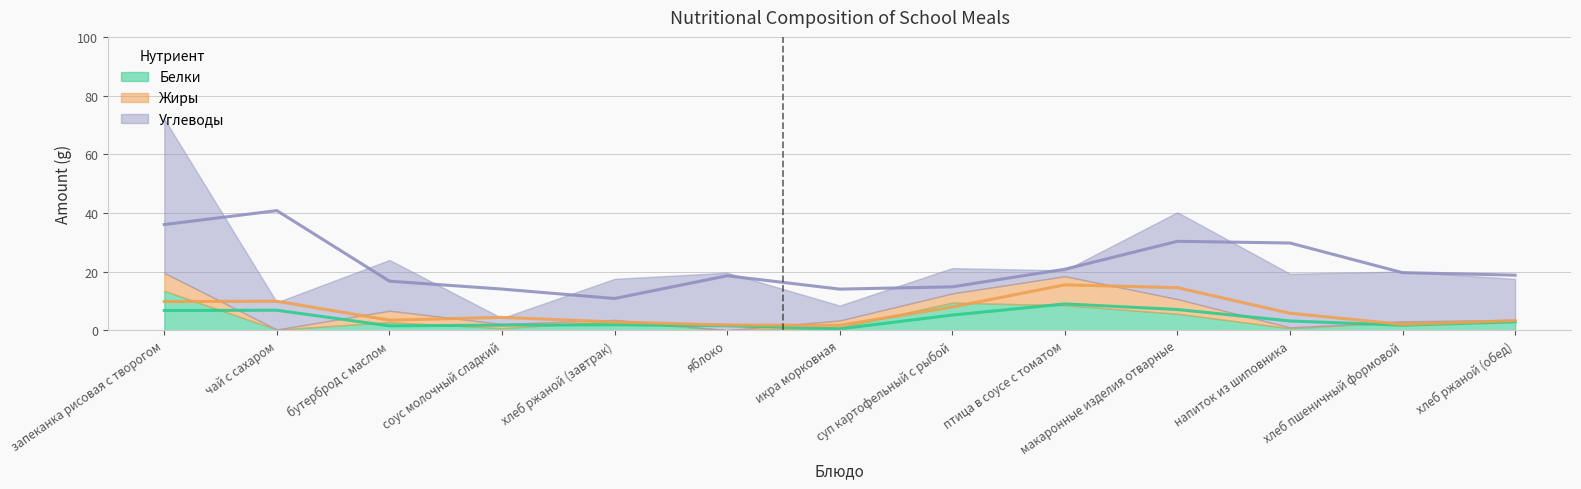

Which series has the largest total across all categories?

Углеводы